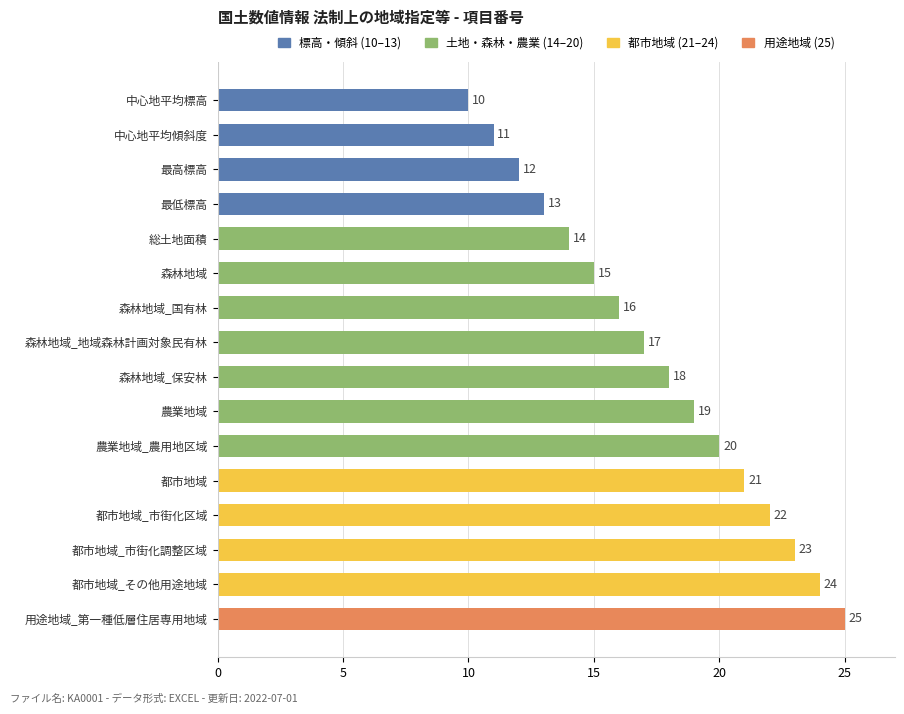

Count the number of data series in this chart.

1